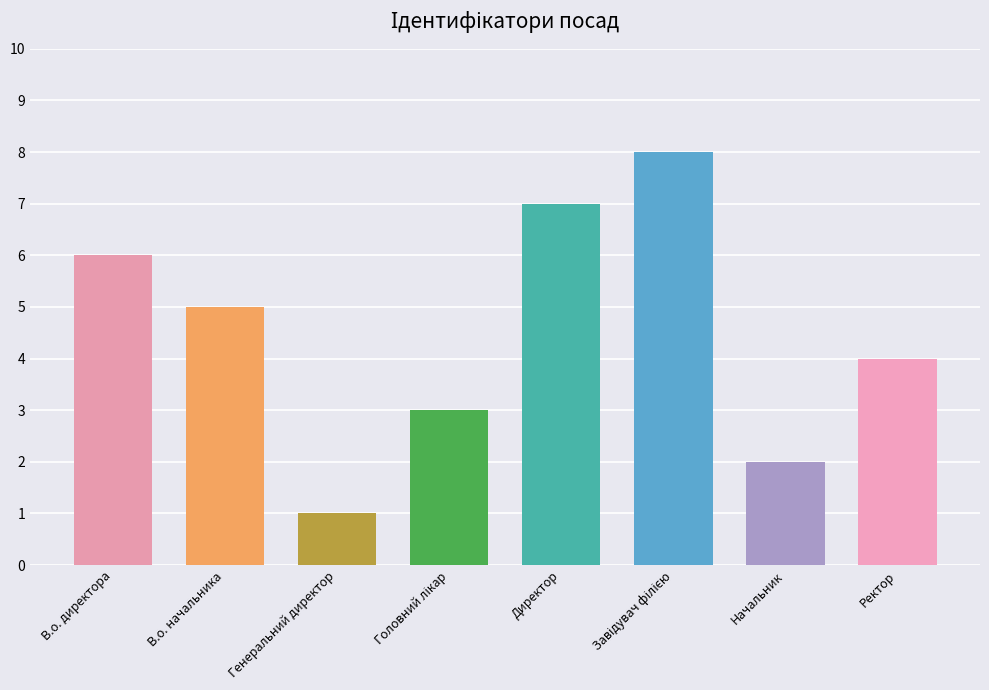

What is the difference between the maximum and minimum values?

7